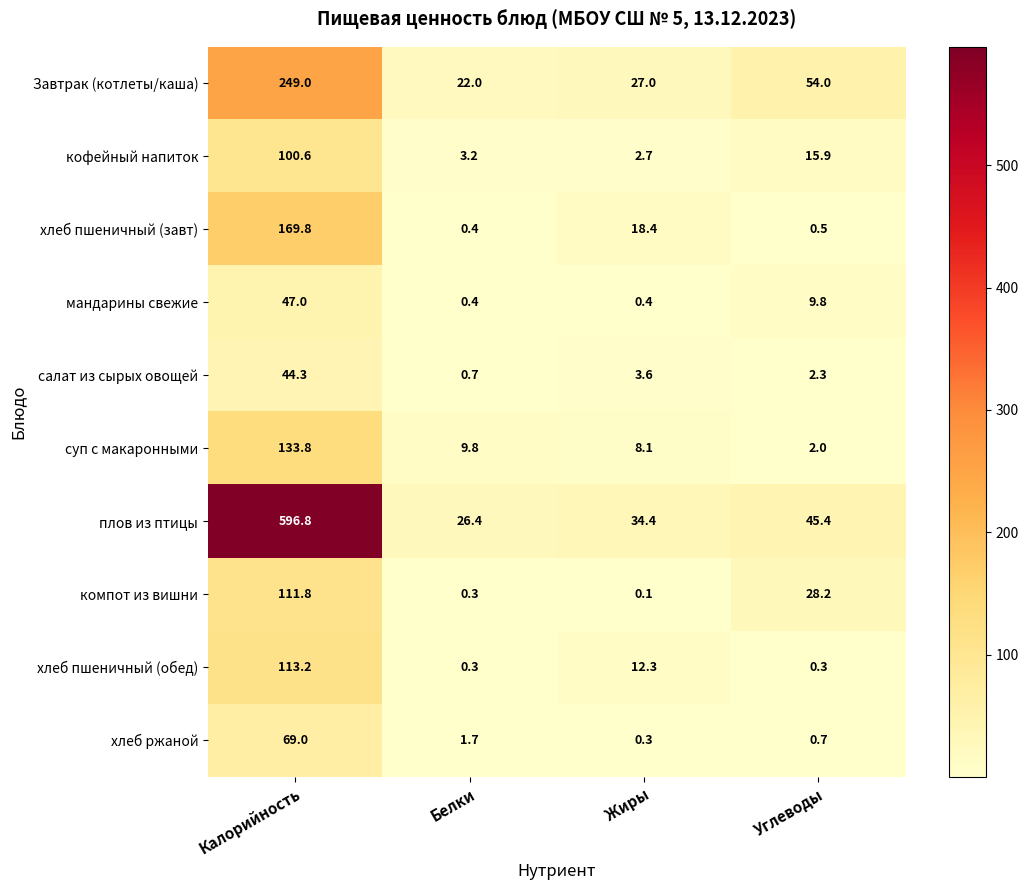

List the series in order of their peak value, lowest first.

салат из сырых овощей, мандарины свежие, хлеб ржаной, кофейный напиток, компот из вишни, хлеб пшеничный (обед), суп с макаронными, хлеб пшеничный (завт), Завтрак (котлеты/каша), плов из птицы